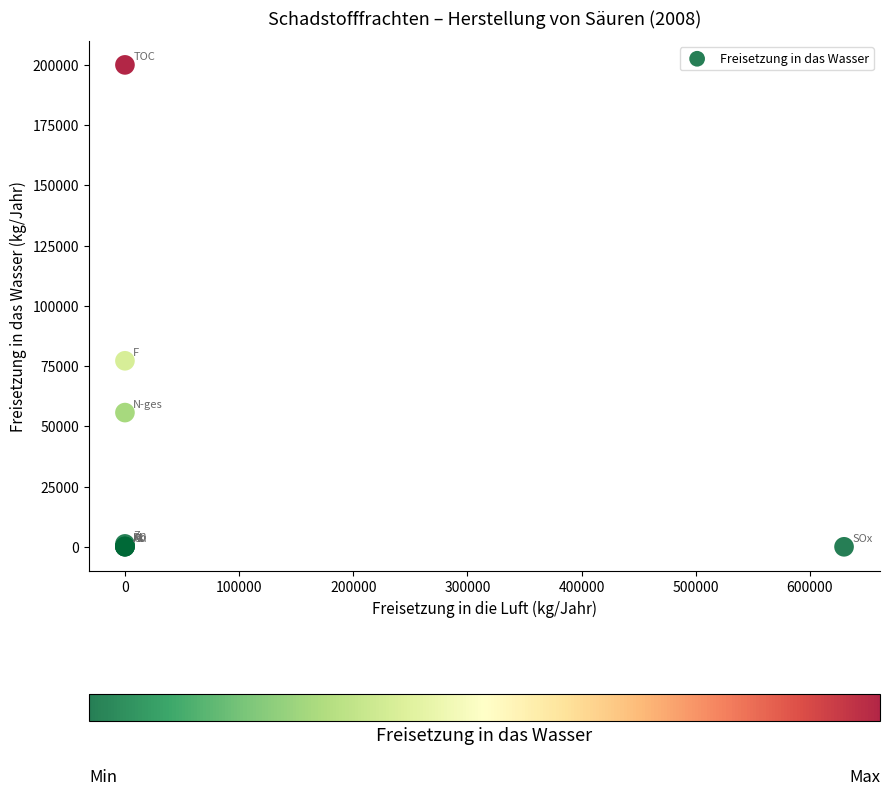

What Y value in the scatter plot is closest to 100000?

77200